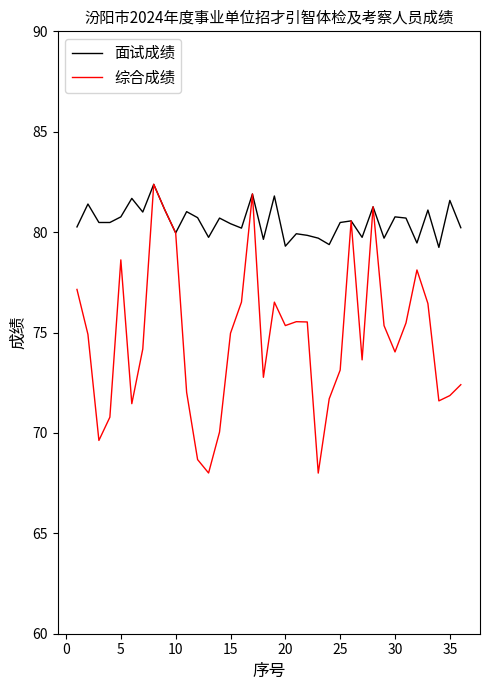

What is the maximum value for 面试成绩?

82.4